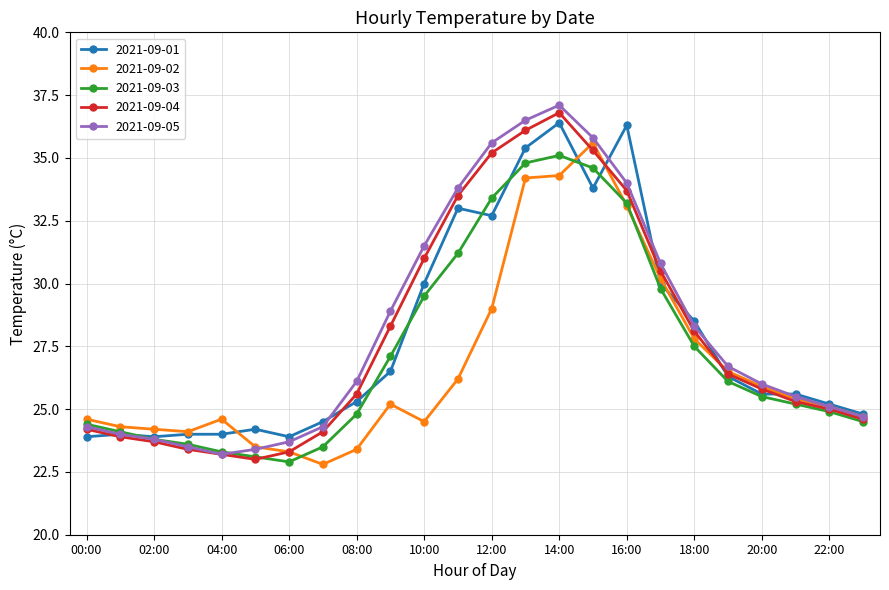

What is the maximum value for 2021-09-04?

36.8